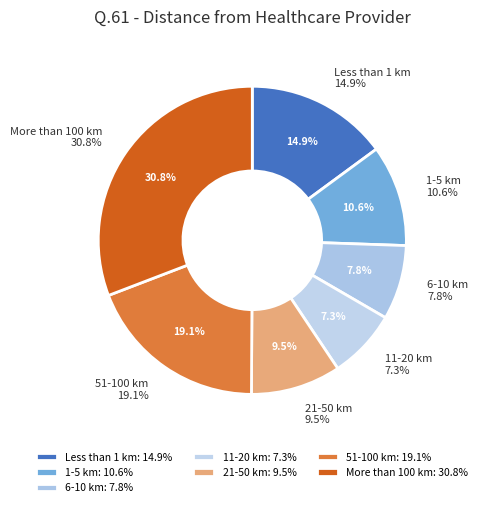

To the nearest percent, what is the combined percentage of 4 and 3?

17%